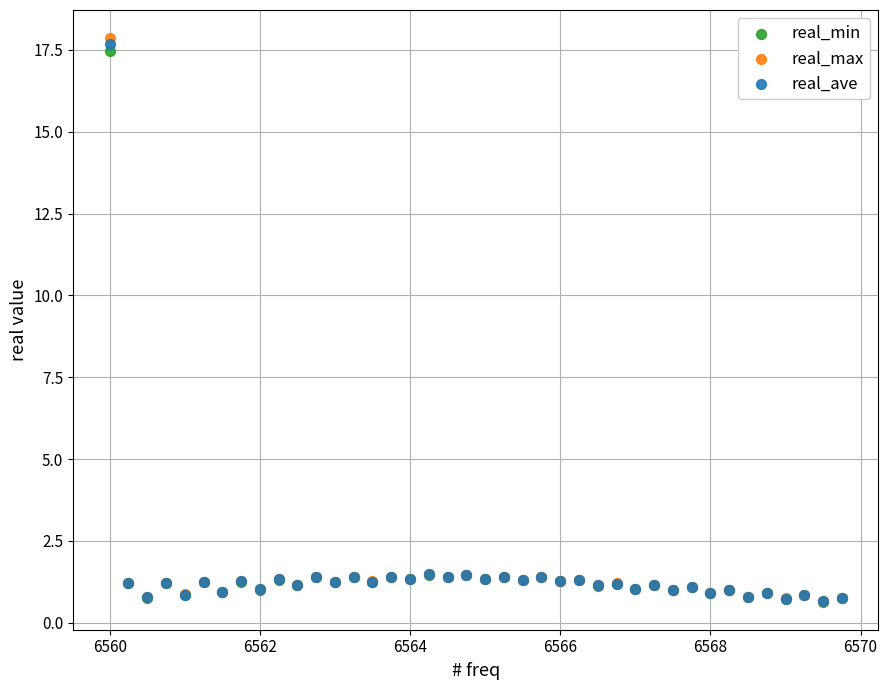

Which series reaches the maximum Y coordinate?

real_max